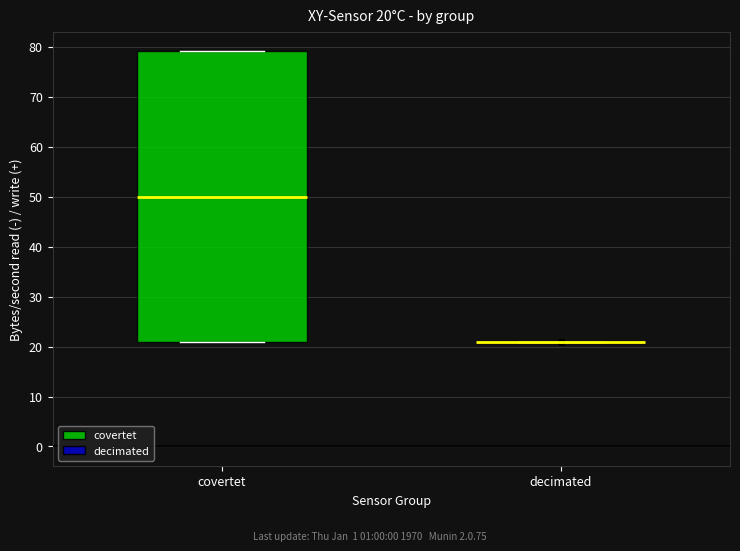

Comparing the boxes themselves (not the whiskers), which one is the tallest?

covertet